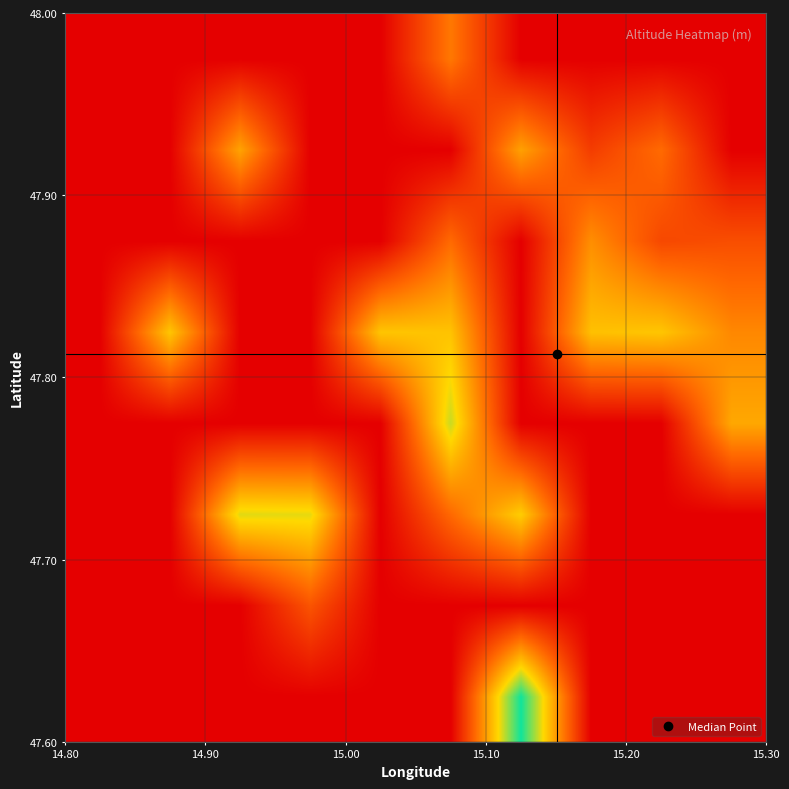

What is the greatest value displayed?

2156.0